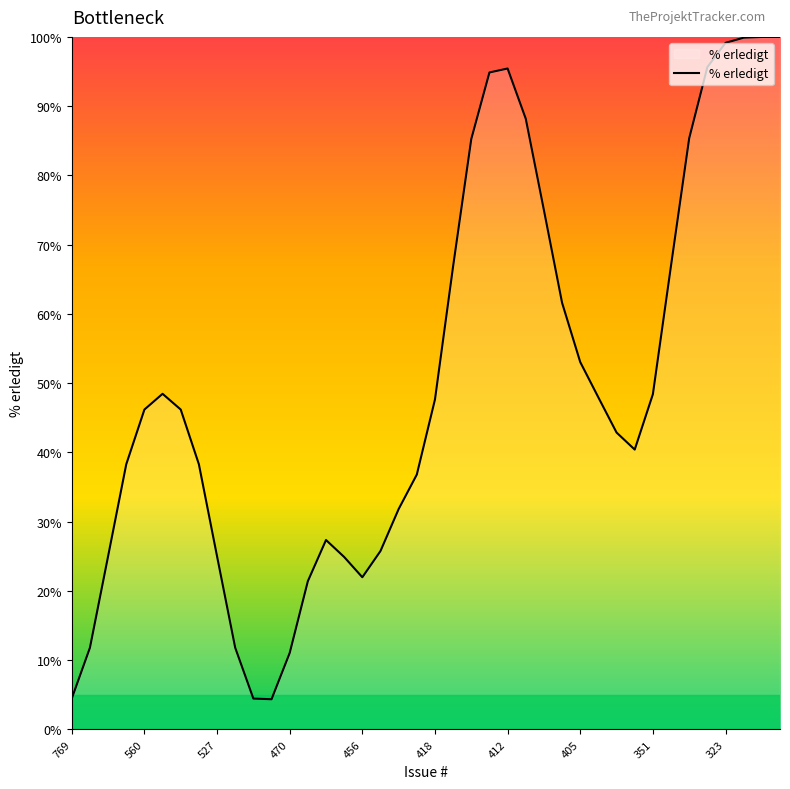

What is the minimum value shown in the chart?

4.4